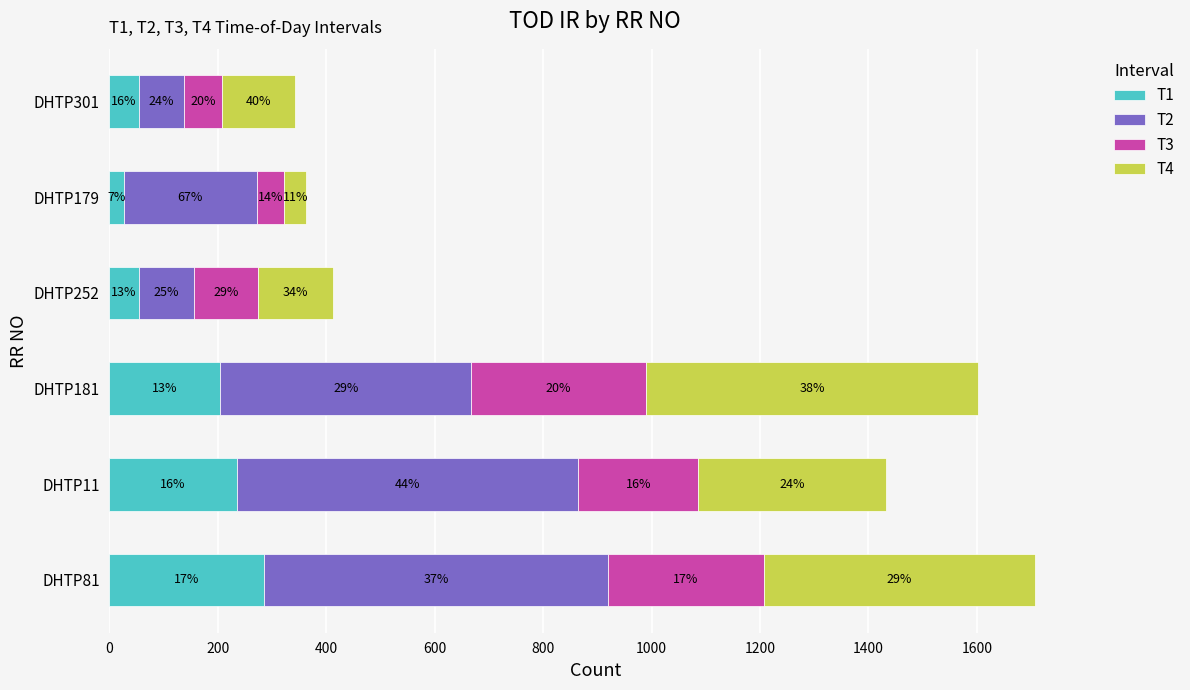

What are all the series names shown in the legend?

T1, T2, T3, T4